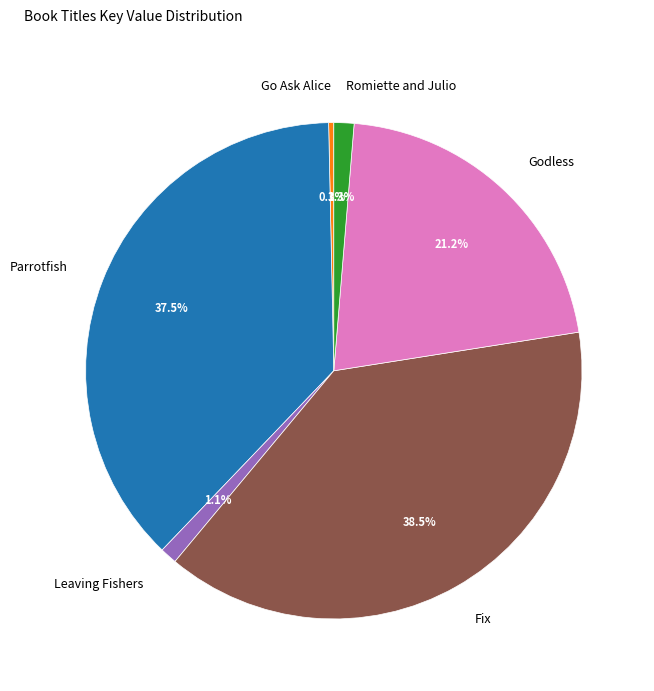

Is it true that Leaving Fishers is 11% of the pie?

False